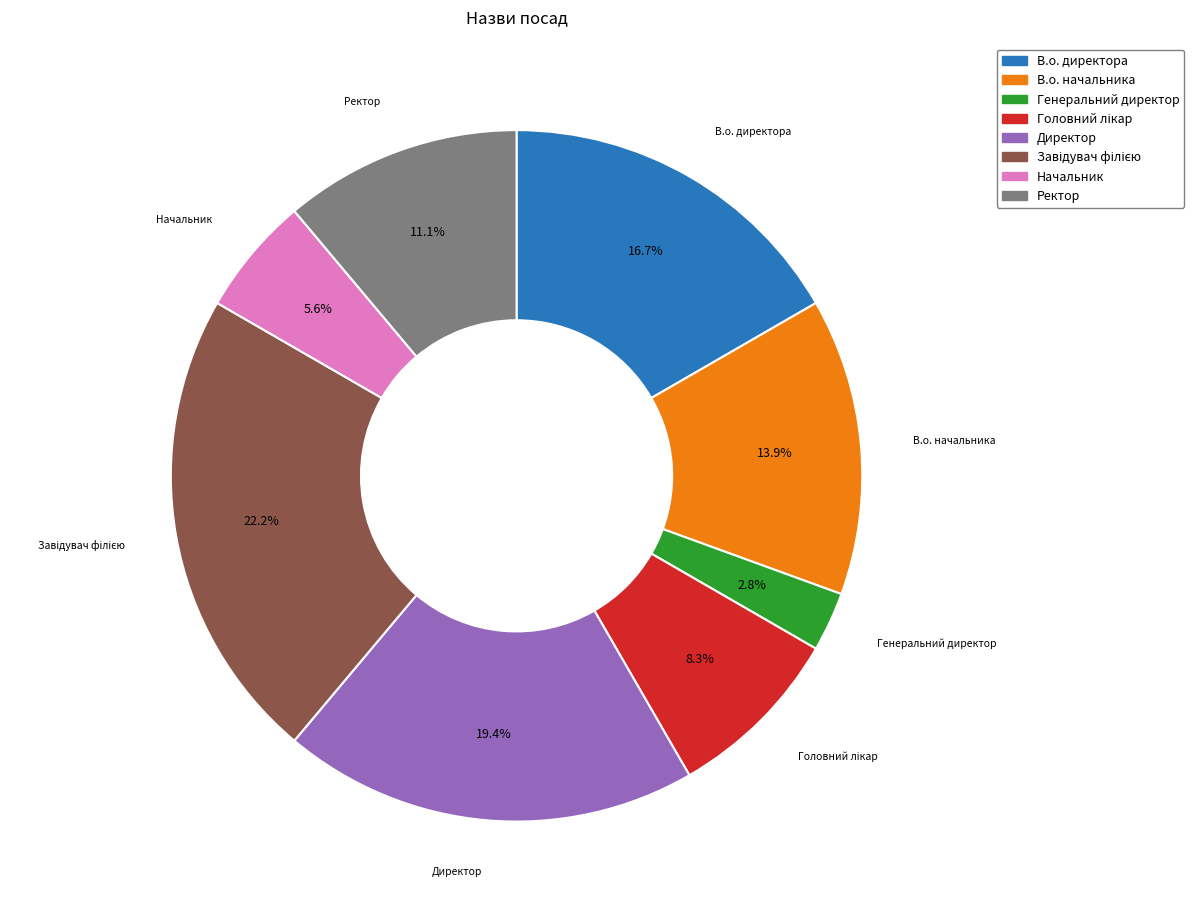

Count the number of slices in the pie.

8